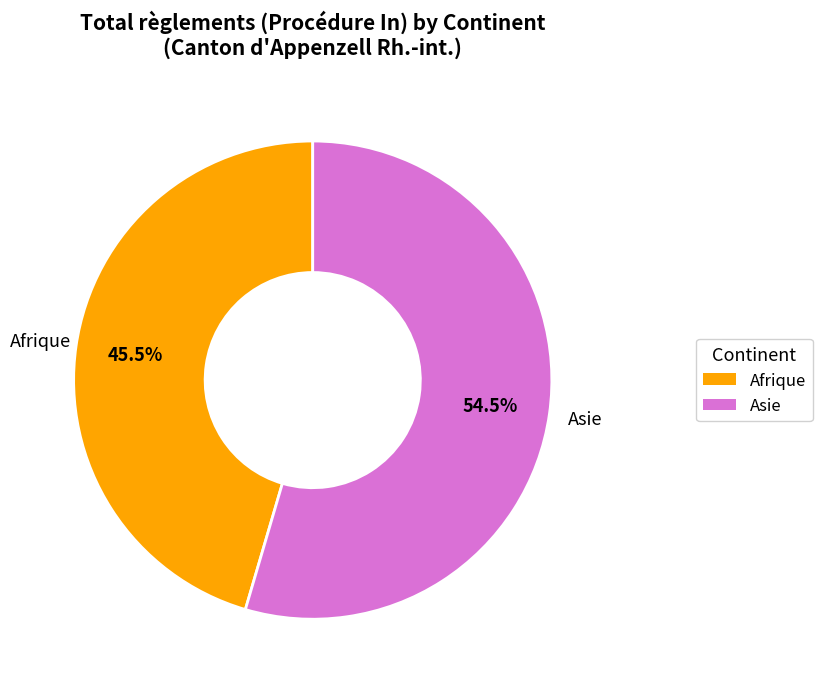

Do Asie and Afrique together represent more than half of the pie?

Yes